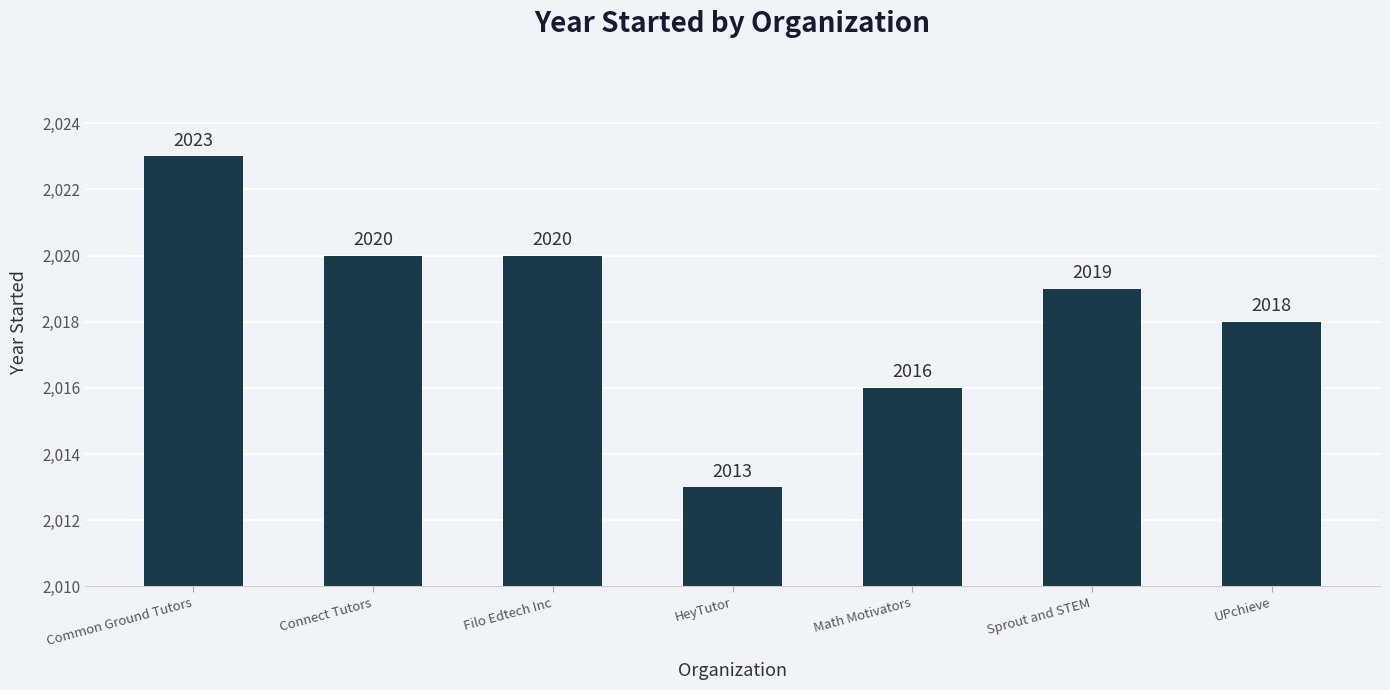

The value at Connect Tutors is 788. True or false?

False